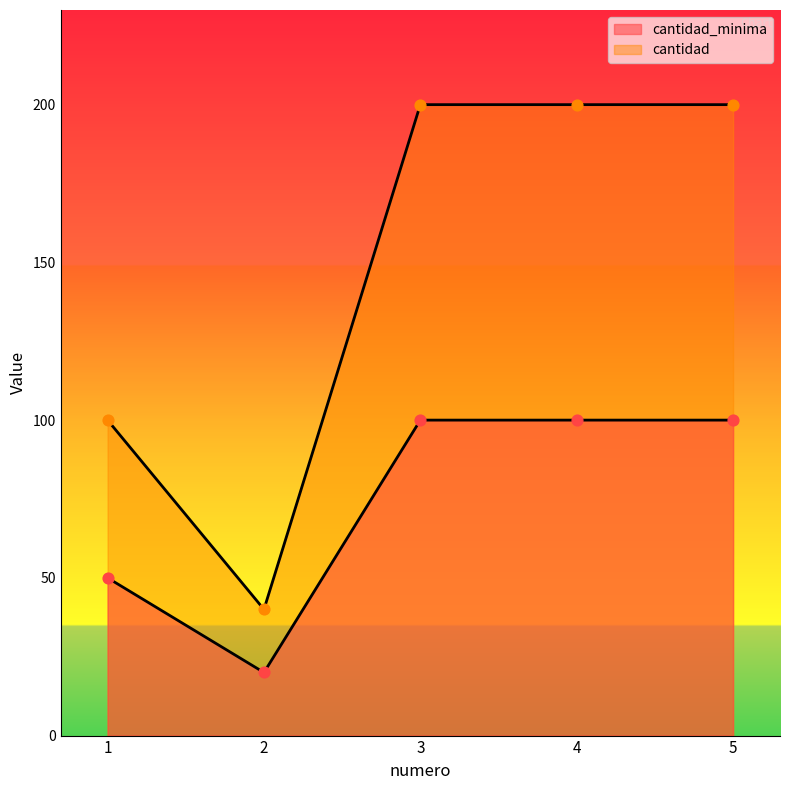

Which series has the widest spread of Y values?

cantidad